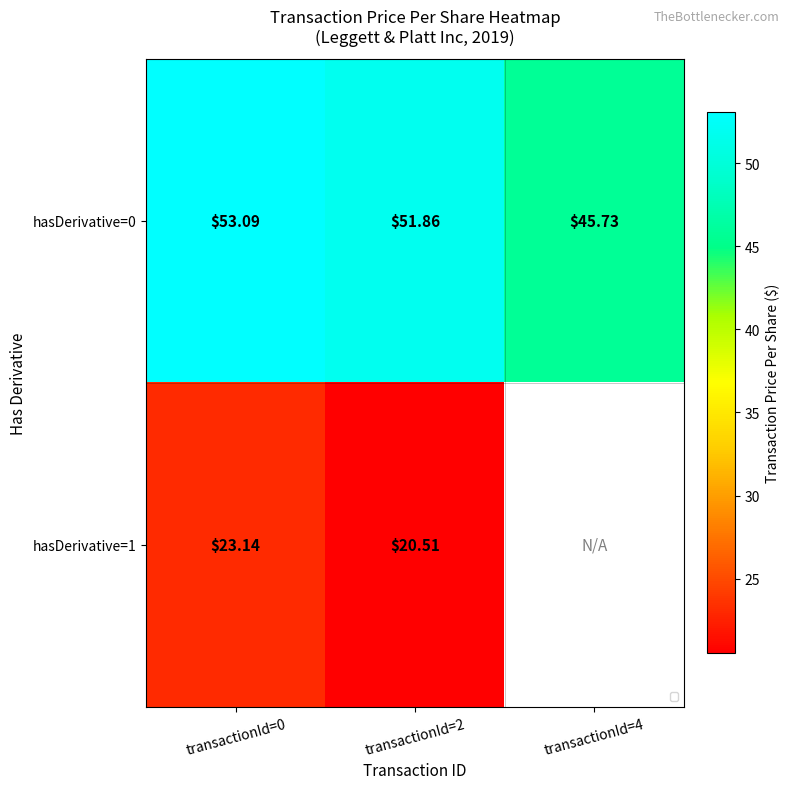

Which has a higher value, transactionId=2 or transactionId=0?

transactionId=0